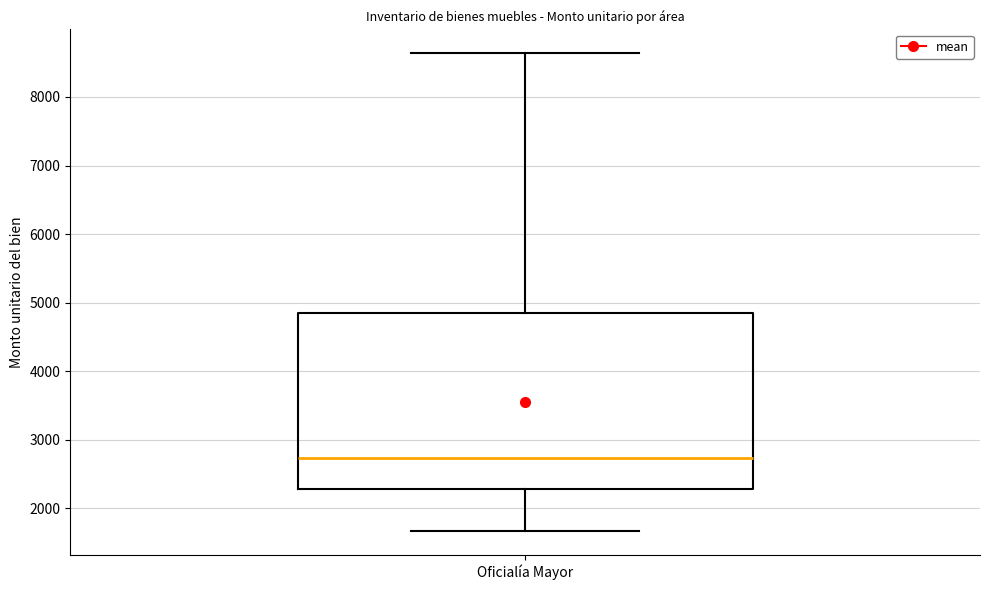

Read this box plot against the y-axis: the position of the median line, the range covered by the box, and the ends of both whiskers. The values are not printed on the chart, so give them approximately, as read against the axis.

median 2700, box 2300 to 4800, whiskers 1700 to 8600